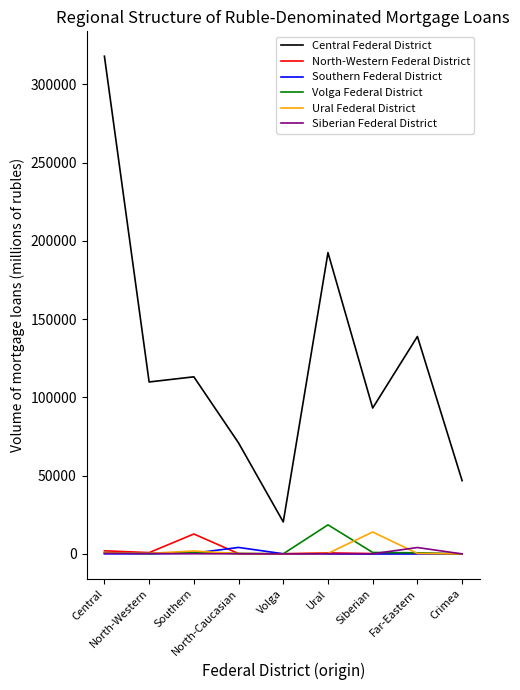

Does the chart display data point markers on the line(s)?

No